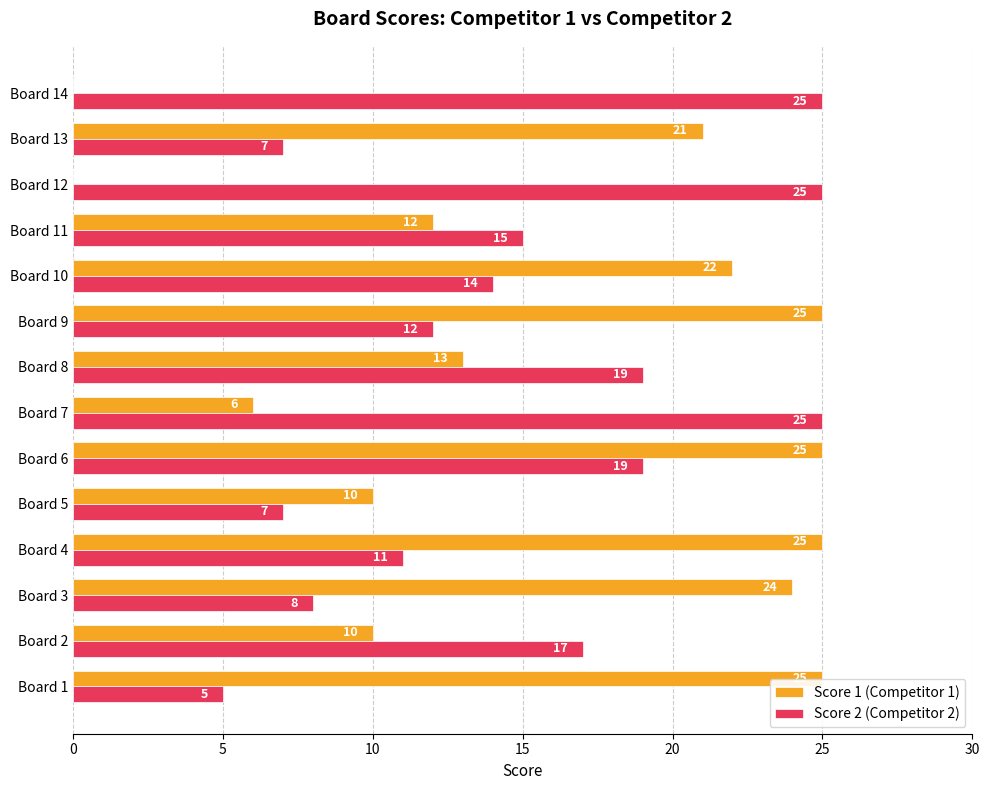

Between Board 10 and Board 11, which series saw the biggest shift?

Score 1 (Competitor 1)